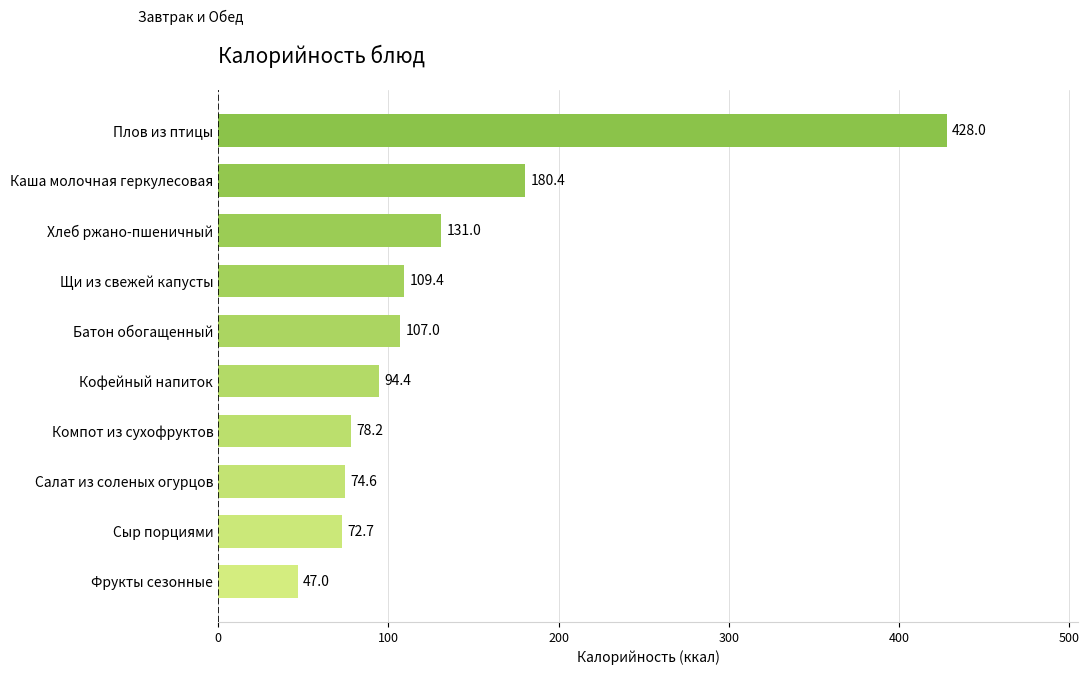

Reading bottom to top, list all the values displayed in this chart.

47.0	72.7	74.6	78.2	94.4	107.0	109.4	131.0	180.4	428.0